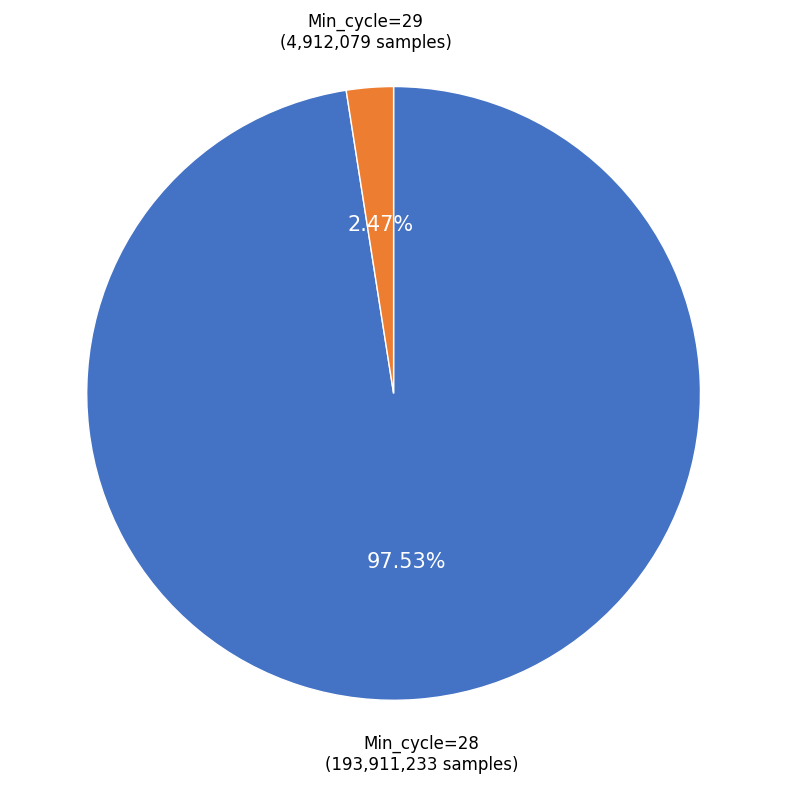

Is there any slice that represents more than half of the pie?

Yes